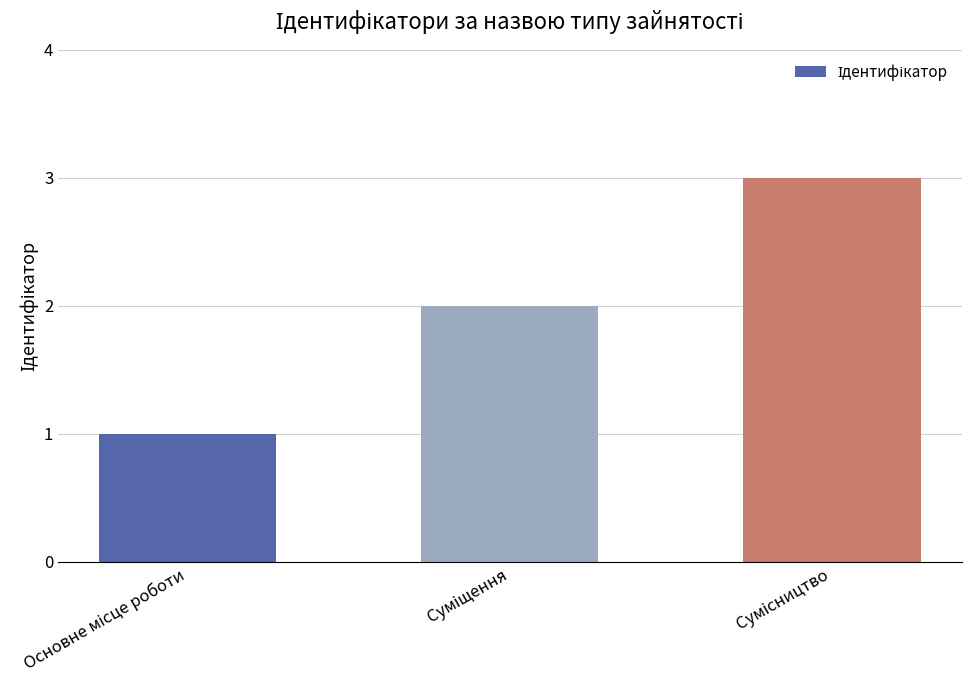

What is the sum of all values?

6